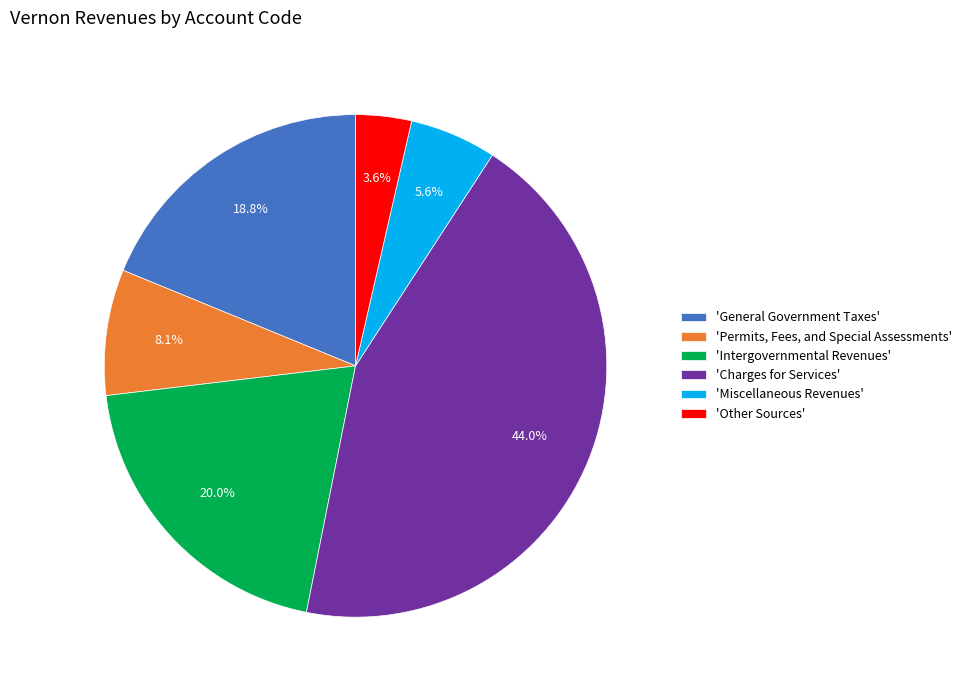

Combined, what portion of the pie is 'General Government Taxes' and 'Other Sources'?

22.4%